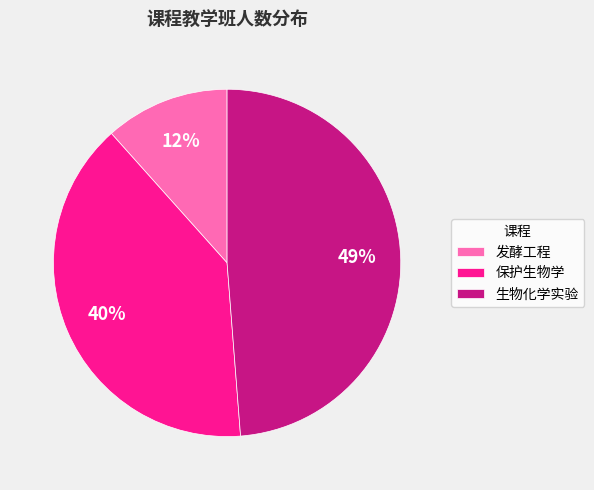

What is the ratio of the value at 保护生物学 to the value at 生物化学实验?

0.8